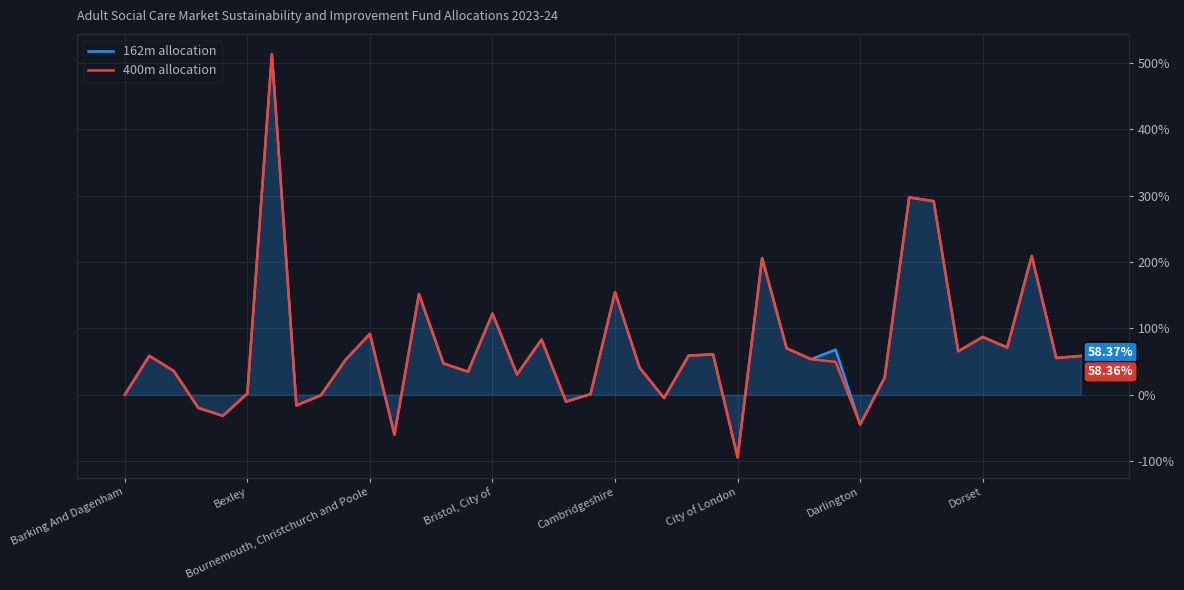

Which series has the widest spread of values?

162m allocation